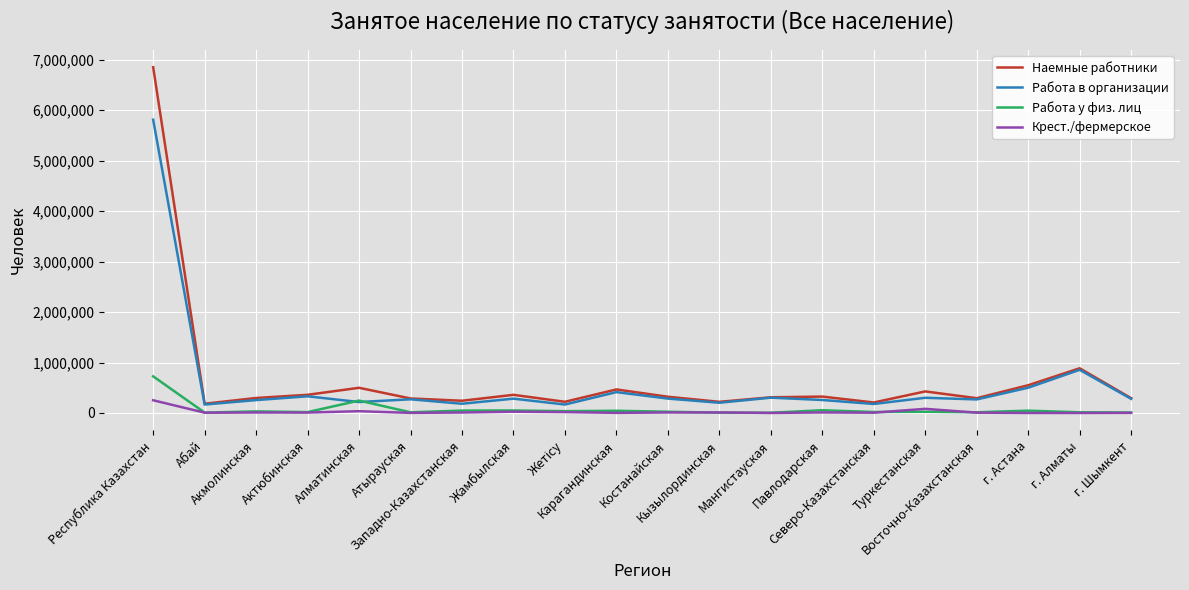

Which category has the highest value in the Крест./фермерское series?

Республика Казахстан